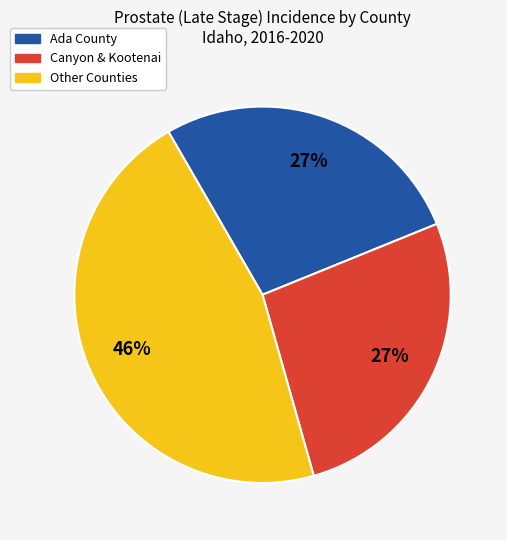

Does any single category account for the majority?

No